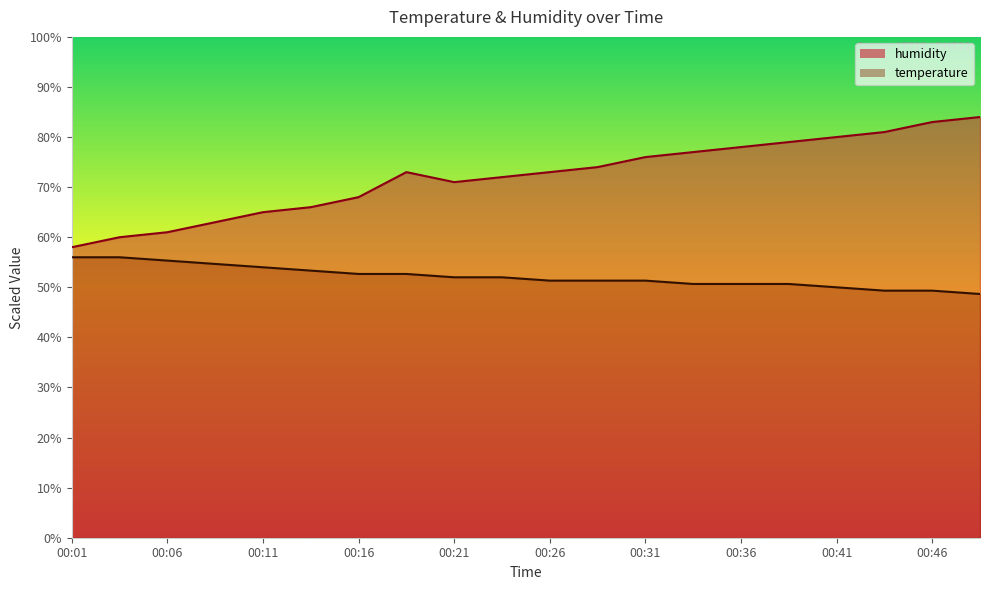

How many data points in humidity are less than 72?

8